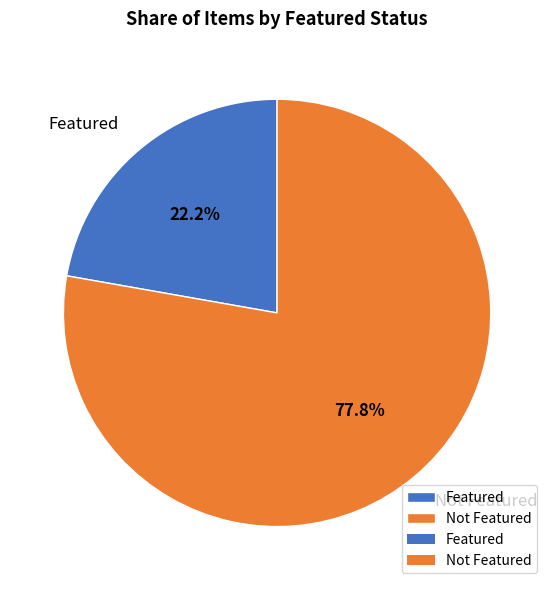

Do Featured and Not Featured together represent more than half of the pie?

Yes